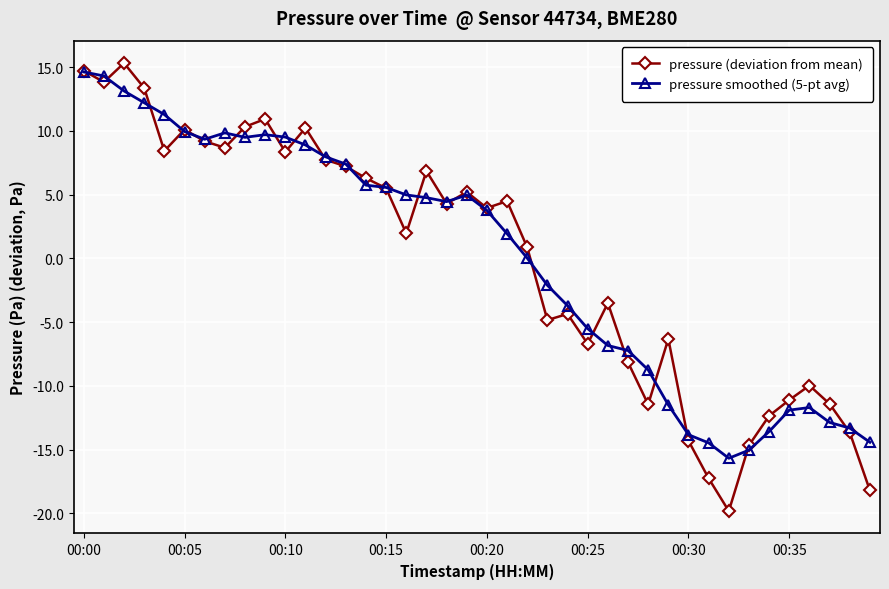

True or false: pressure smoothed (5-pt avg) has more than 1 interior local peaks.

True